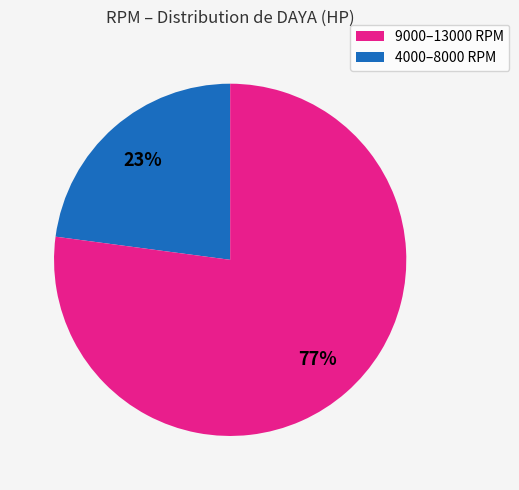

Is there a majority slice in this chart?

Yes